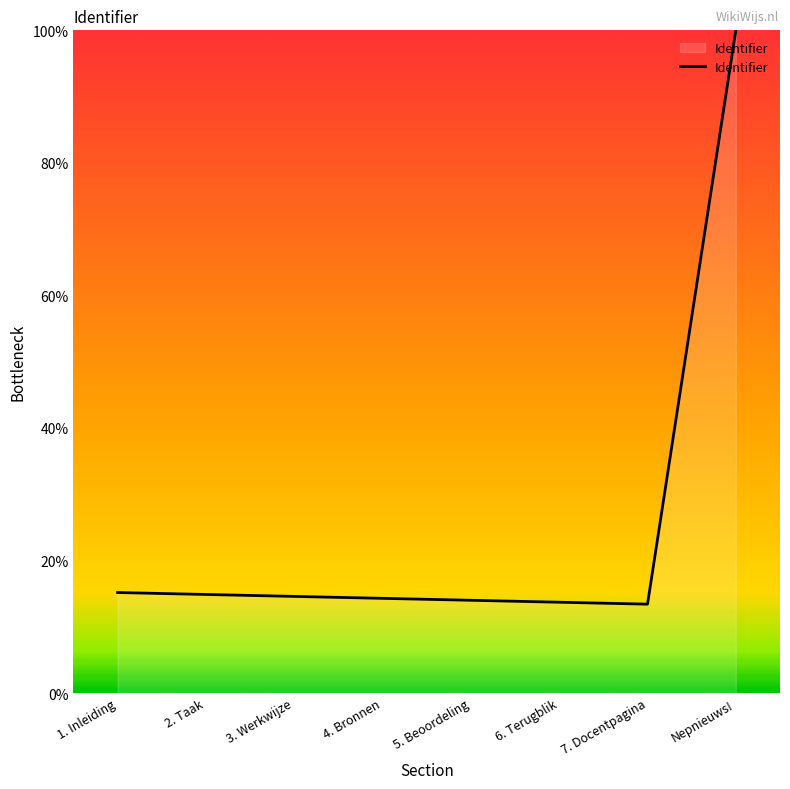

True or false: the data shows 0.1 at 2. Taak.

True